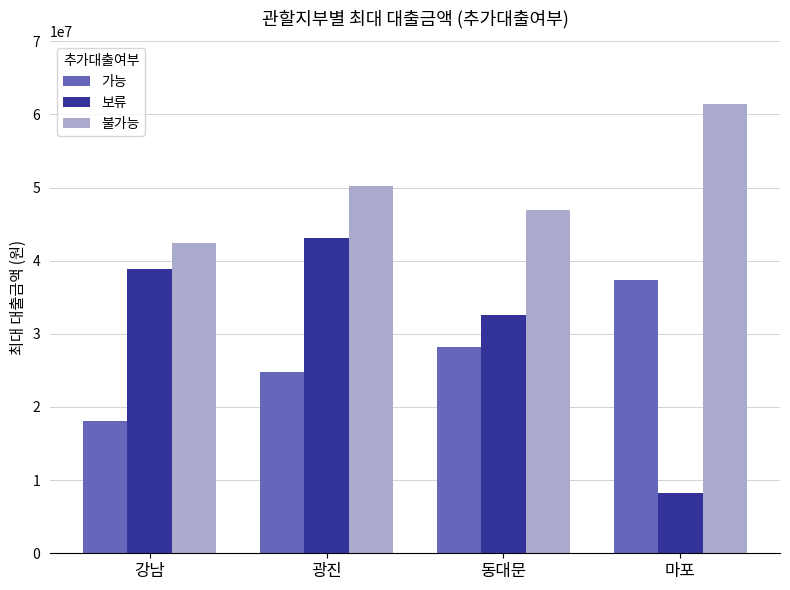

How many bars are there in total?

12